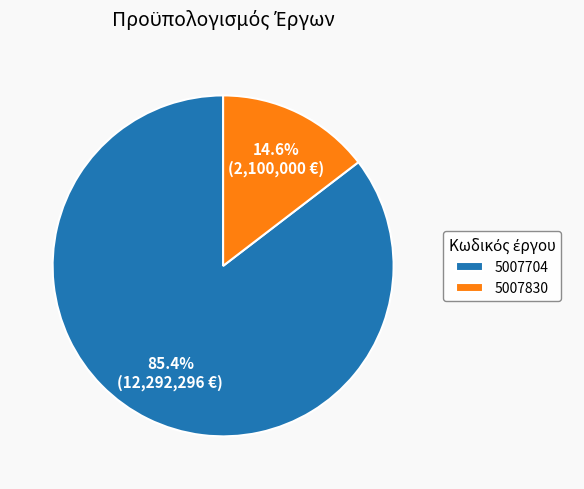

How many slices are in this pie chart?

2